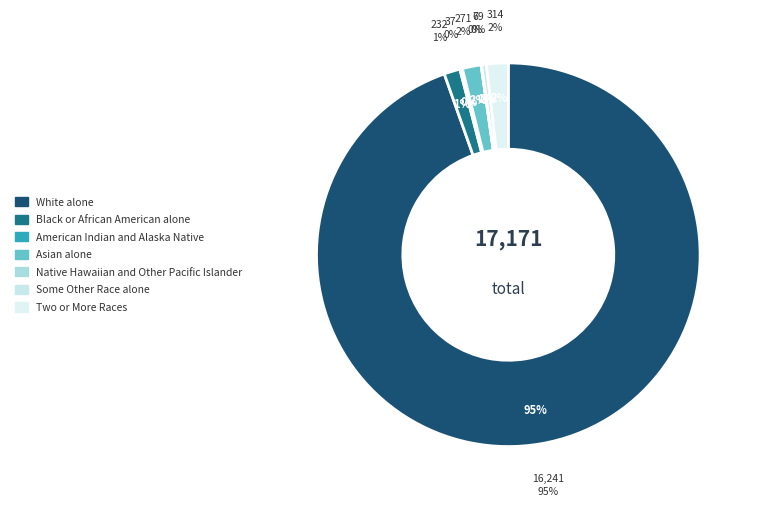

To the nearest percent, what percentage of the pie is Black or African American alone?

1%